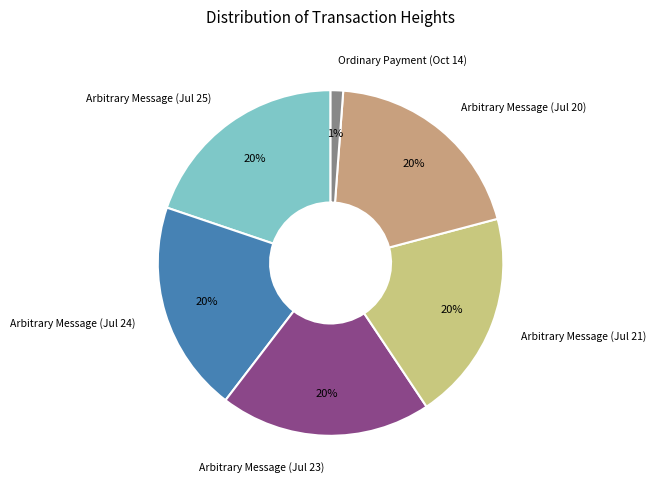

Which slice is the smallest?

Ordinary Payment (Oct 14)